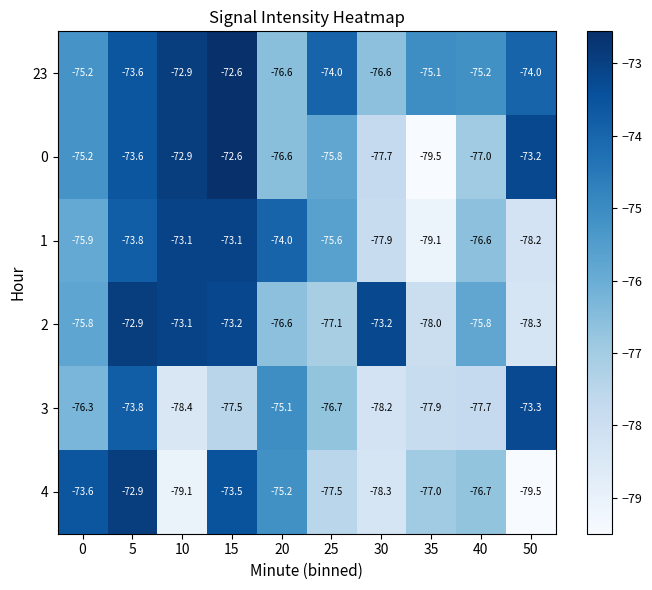

What is the difference between the maximum and minimum values in the 3 series?

5.1